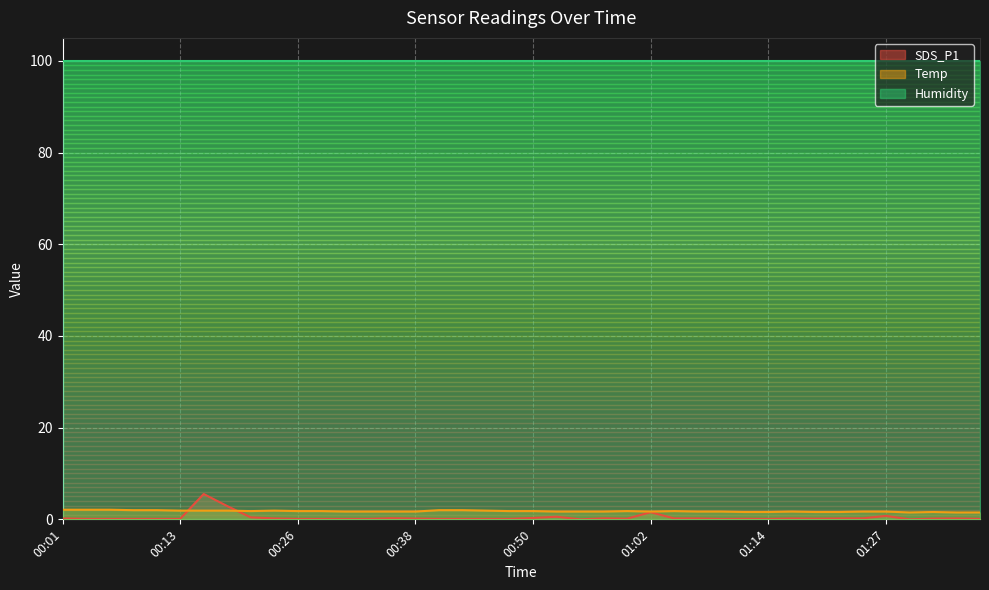

True or false: SDS_P1 has a value of 1.6 at 01:02.

True